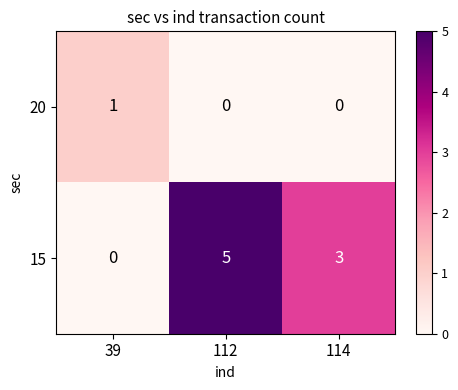

What is the sum of the 15 values at 112 and 114?

8